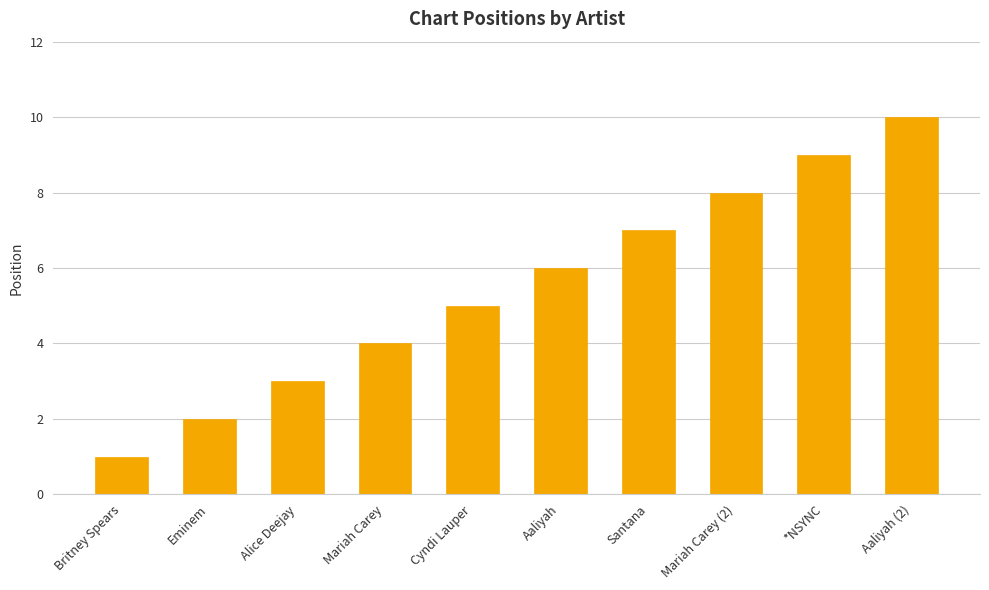

What position from the left is Mariah Carey?

4